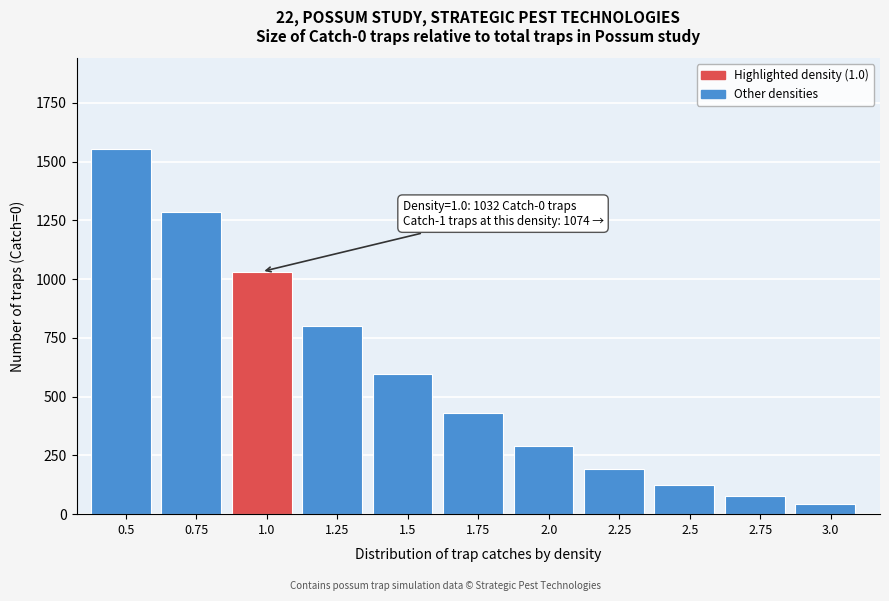

Reading left to right, list all the values displayed in this chart.

1551.7	1286.0	1031.8	799.9	597.0	428.5	291.4	192.0	123.6	75.4	44.3